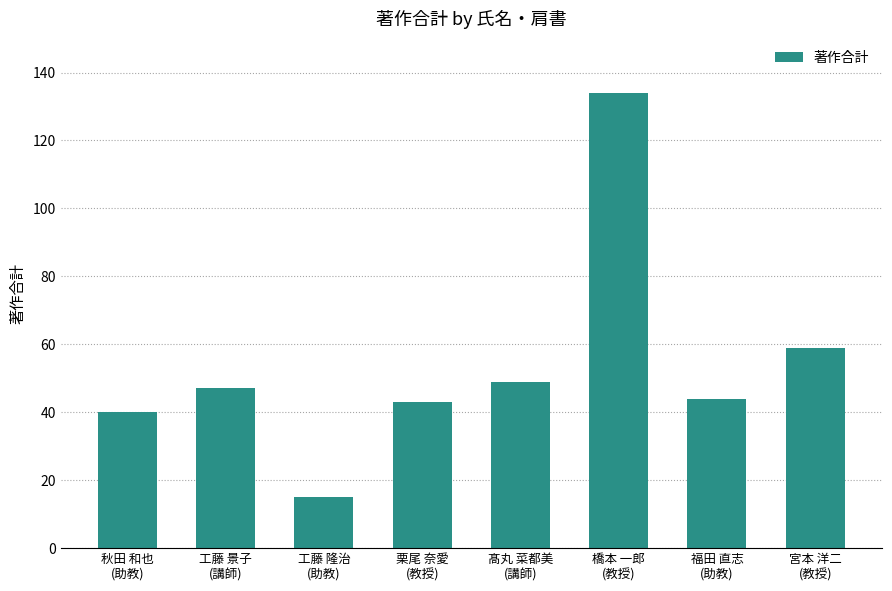

At which label is the value closest to 74?

宮本 洋二
(教授)